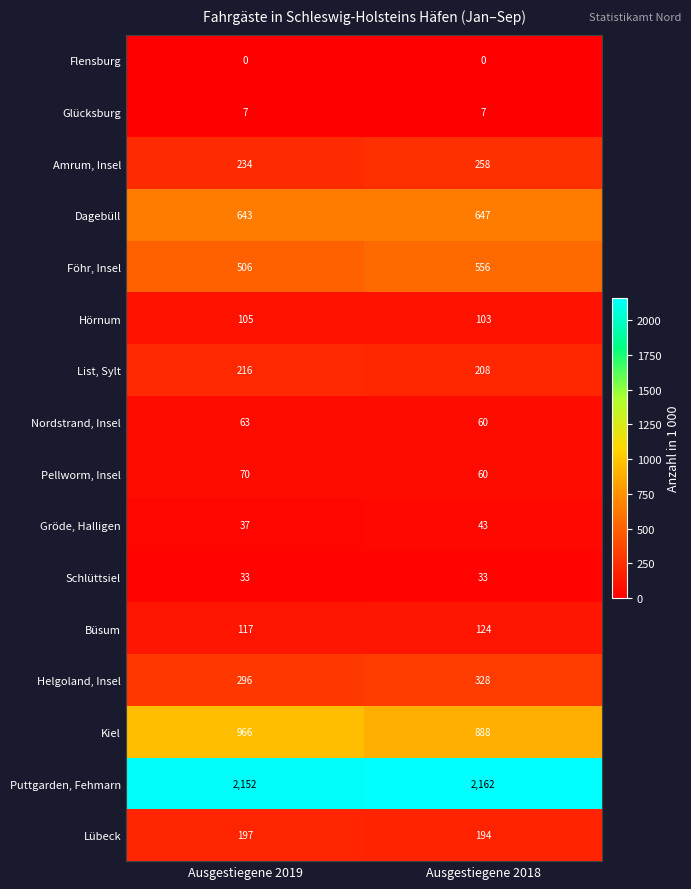

Which series changed the most between Ausgestiegene 2019 and Ausgestiegene 2018?

Kiel